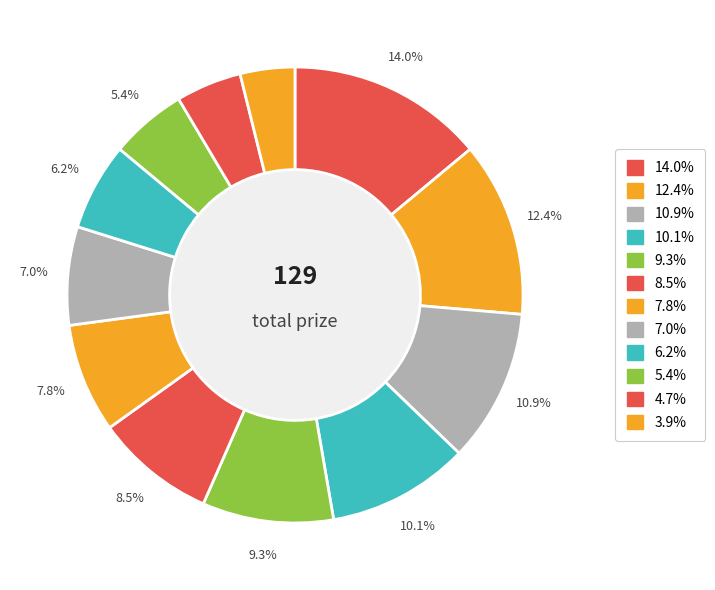

Is there any slice that represents more than half of the pie?

No